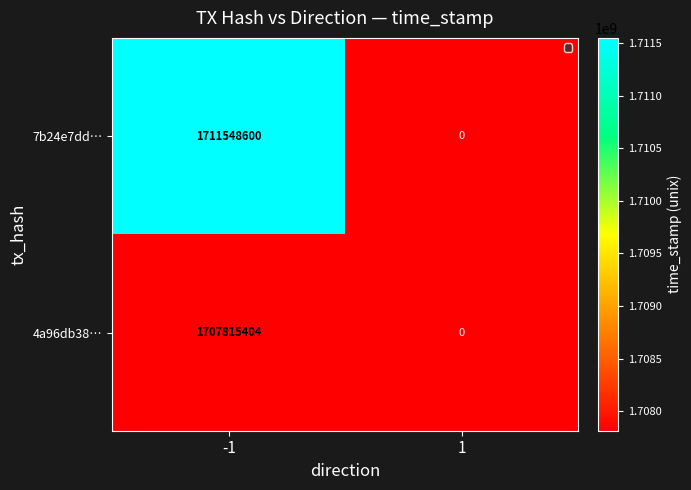

What is the sum of the 7b24e7dd… values at 1 and -1?

1711548600